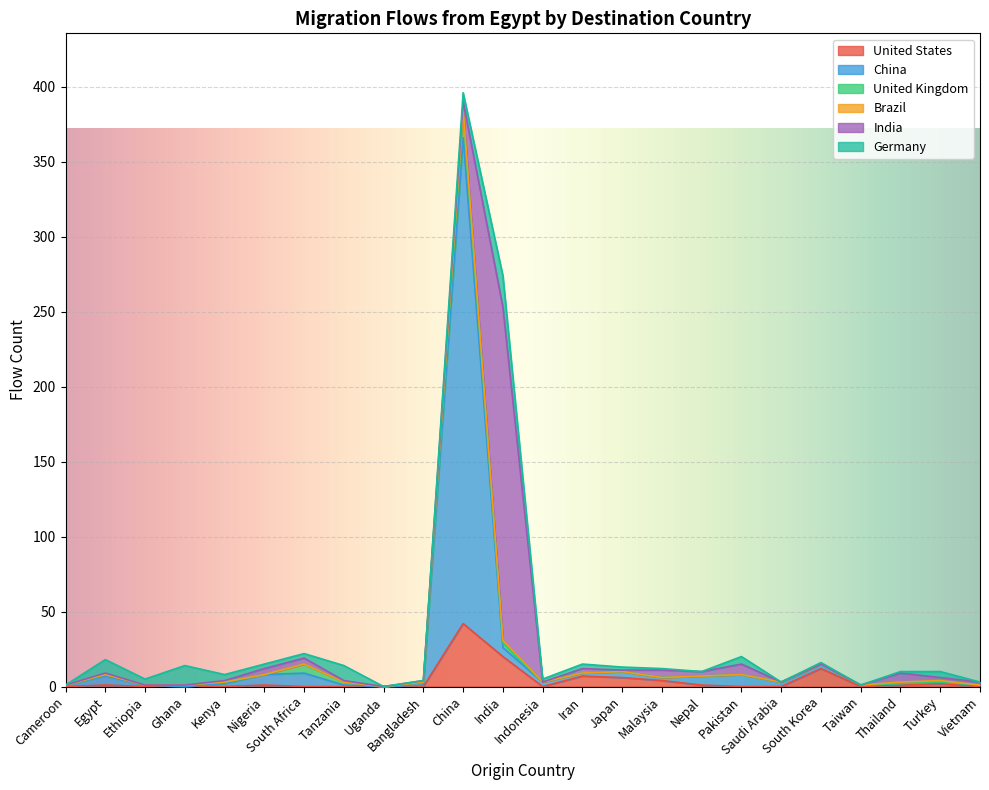

True or false: Germany has a value of 9 at Egypt.

True